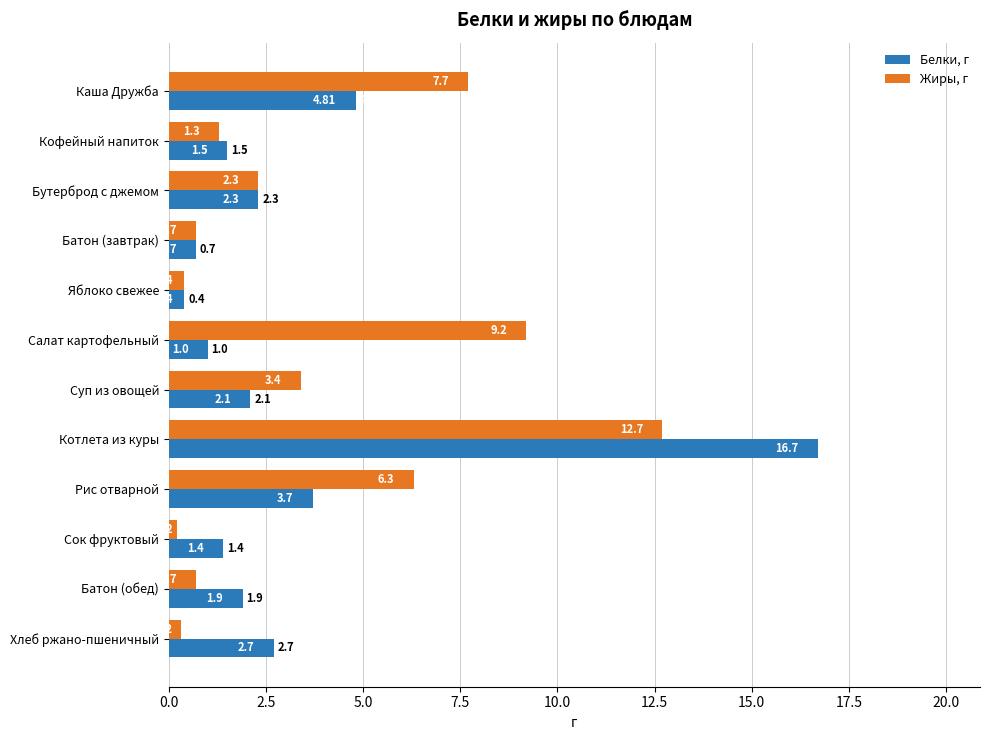

What is the smallest value displayed?

0.2